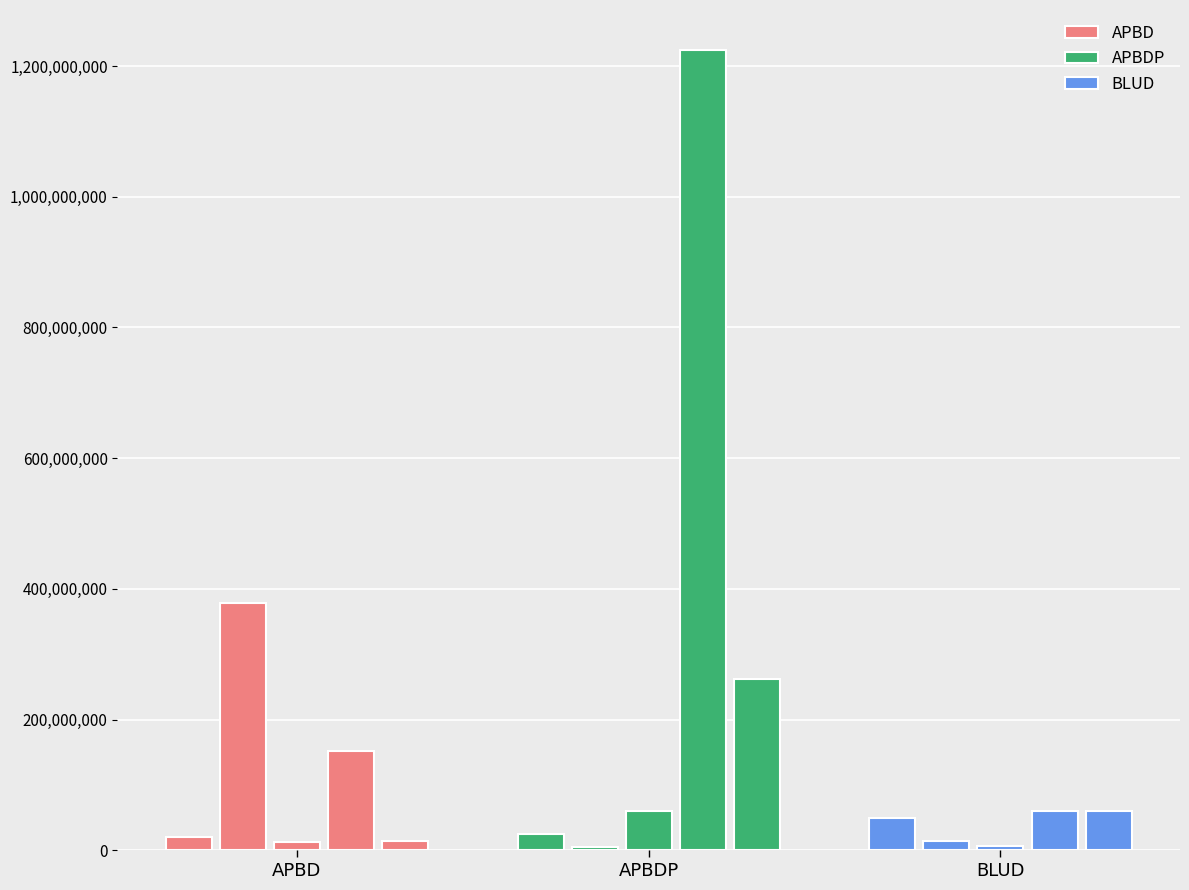

Is the value of APBDP at APBD greater than the value of BLUD at APBDP?

Yes